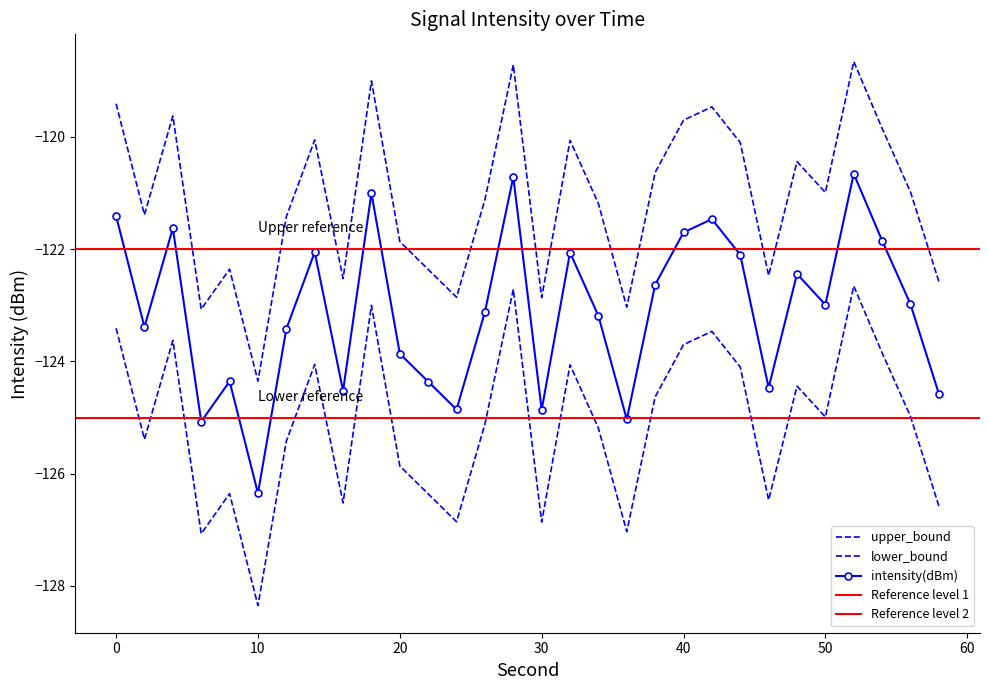

What is the greatest value displayed?

-118.7